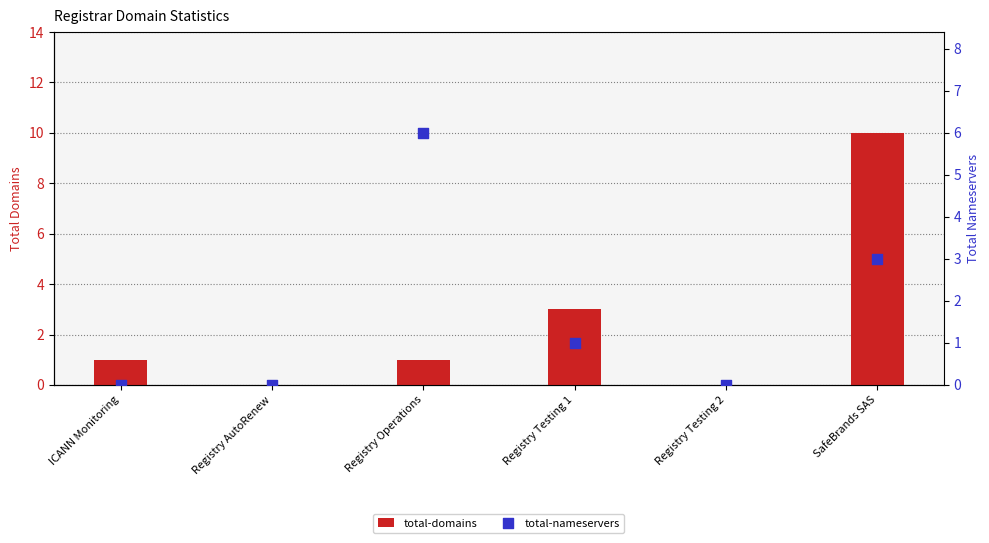

What is the total value across all series at Registry Operations?

7